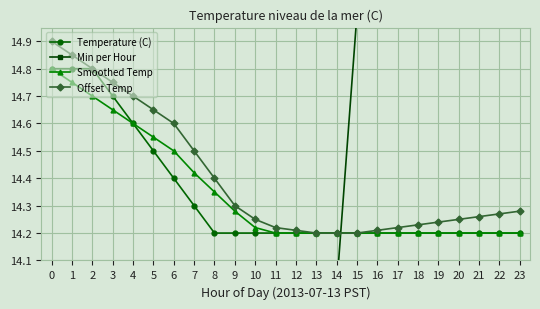

Where does the Min per Hour series first go above 12?

13